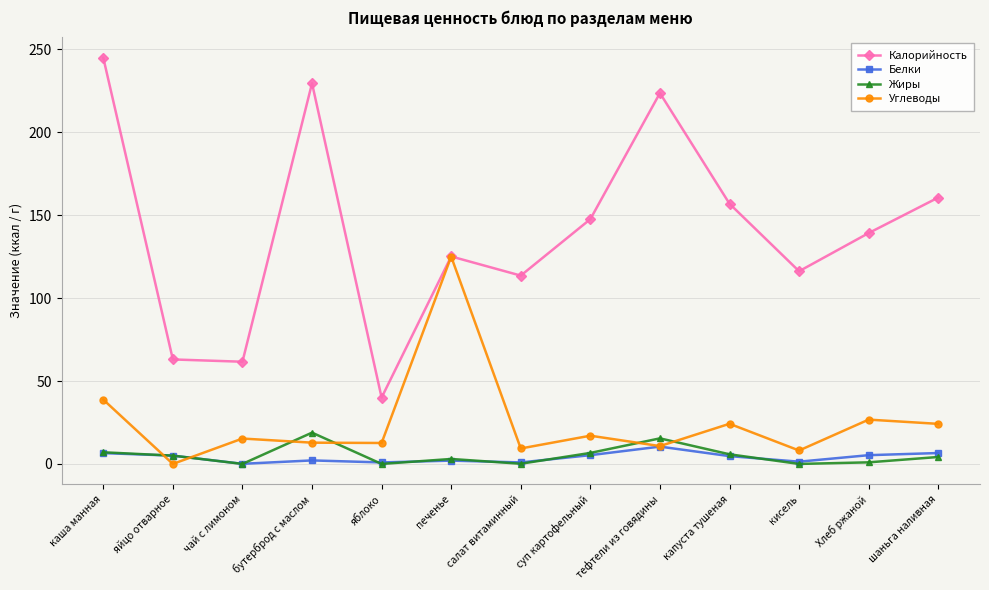

What are all the series names shown in the legend?

Калорийность, Белки, Жиры, Углеводы